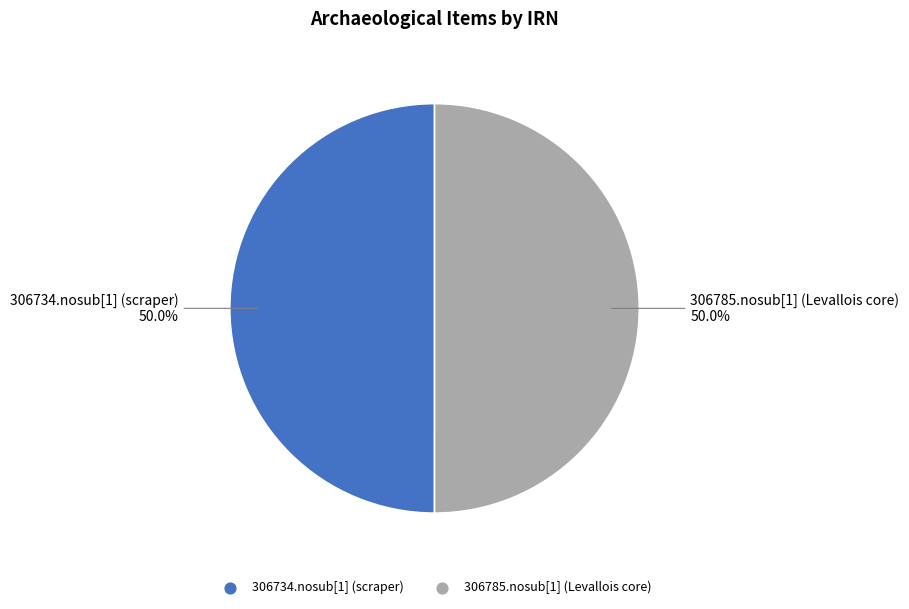

Is the sum of 306734.nosub[1] (scraper) and 306785.nosub[1] (Levallois core) greater than half?

Yes